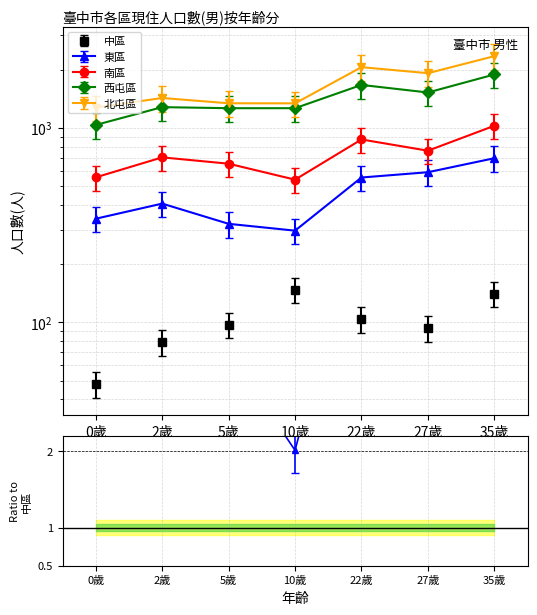

At how many categories does at least one series exceed 1796?

3